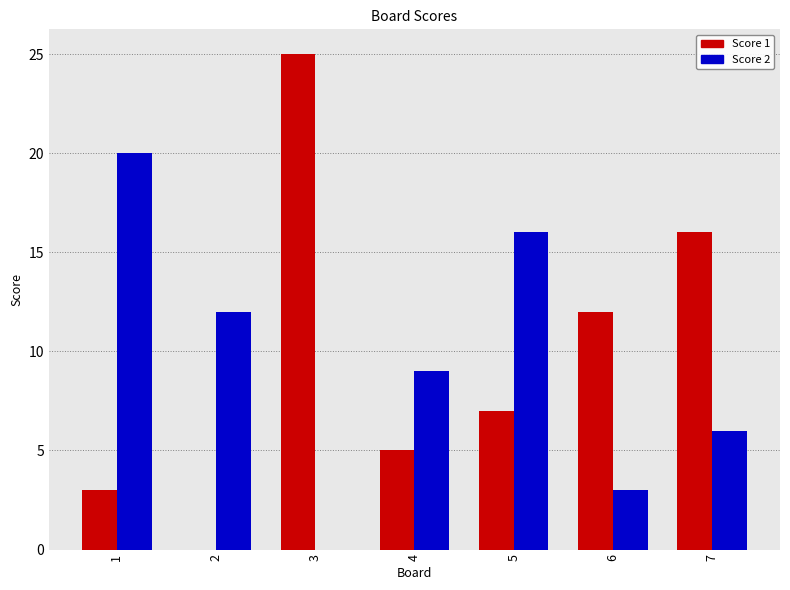

Between 3 and 6, which series saw the biggest shift?

Score 1